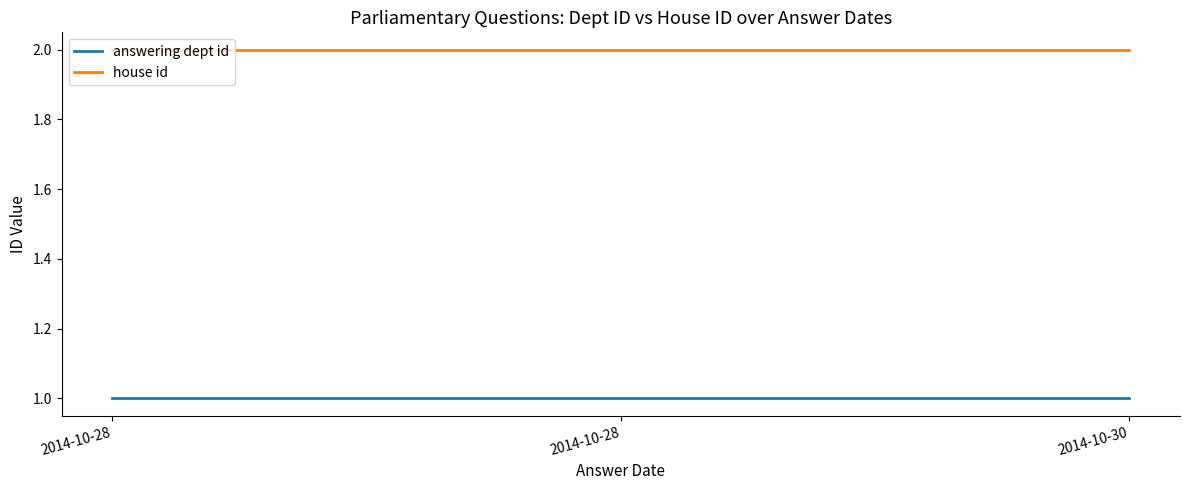

How many lines are shown in the chart?

2